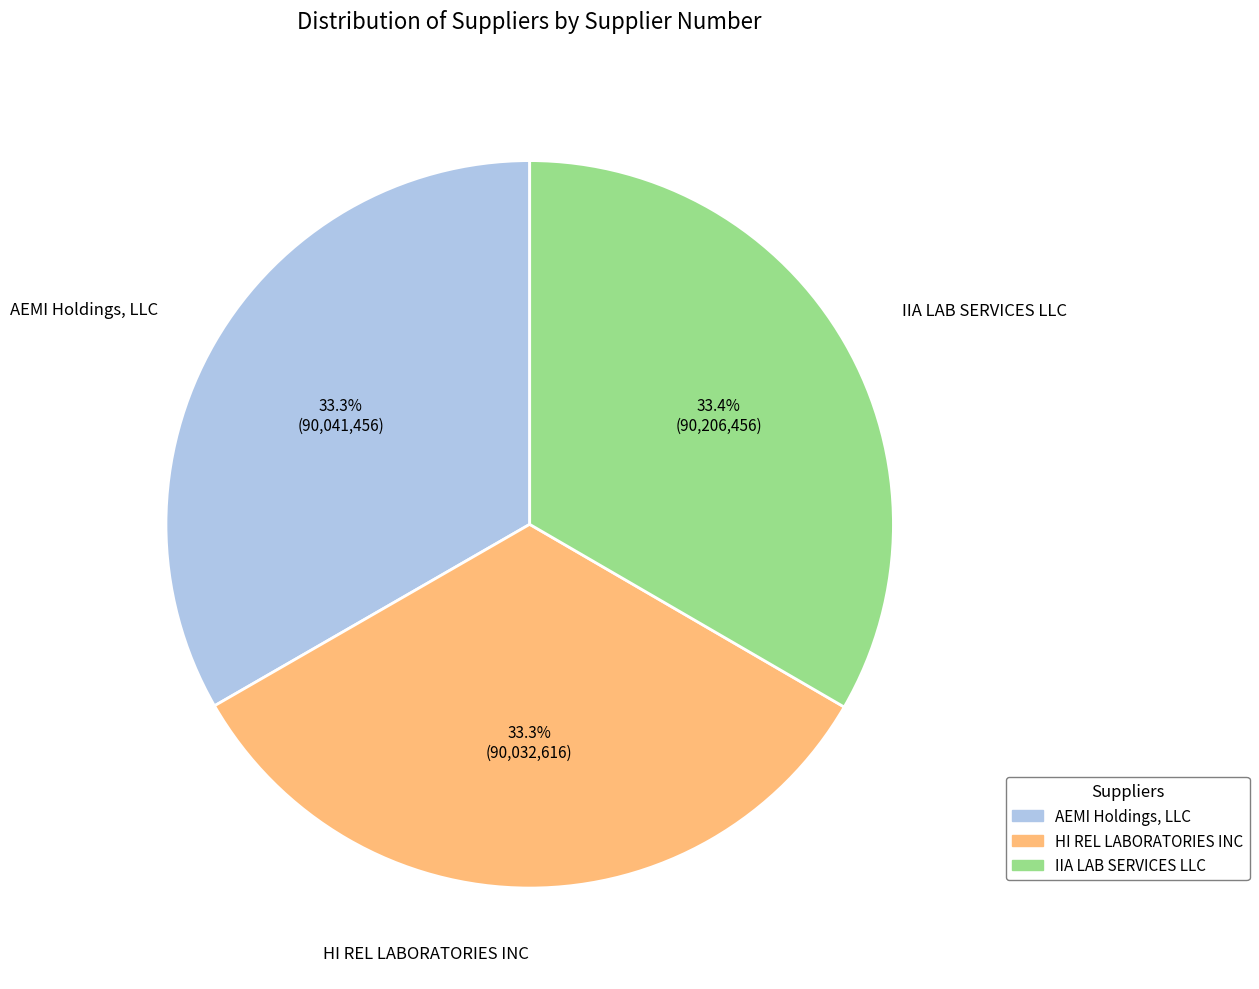

Does any single category account for the majority?

No